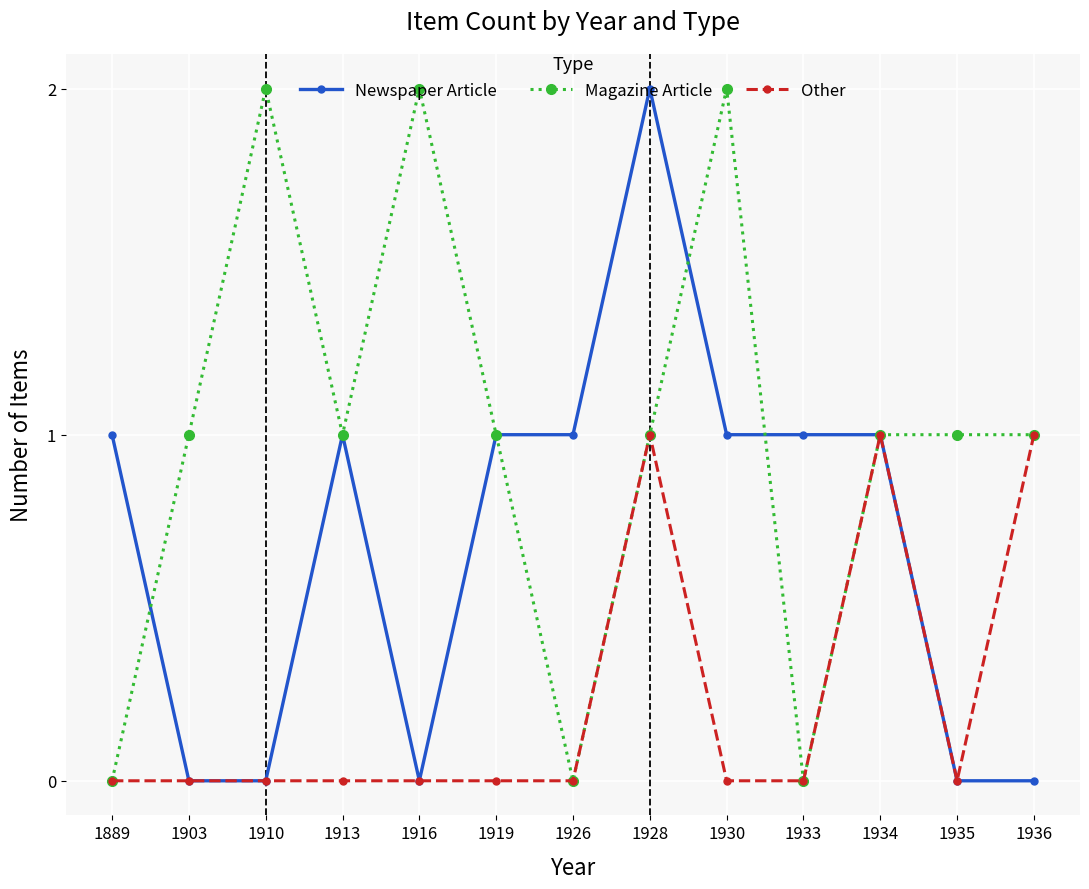

What is the value of the Newspaper Article point at the 11th from the left?

1